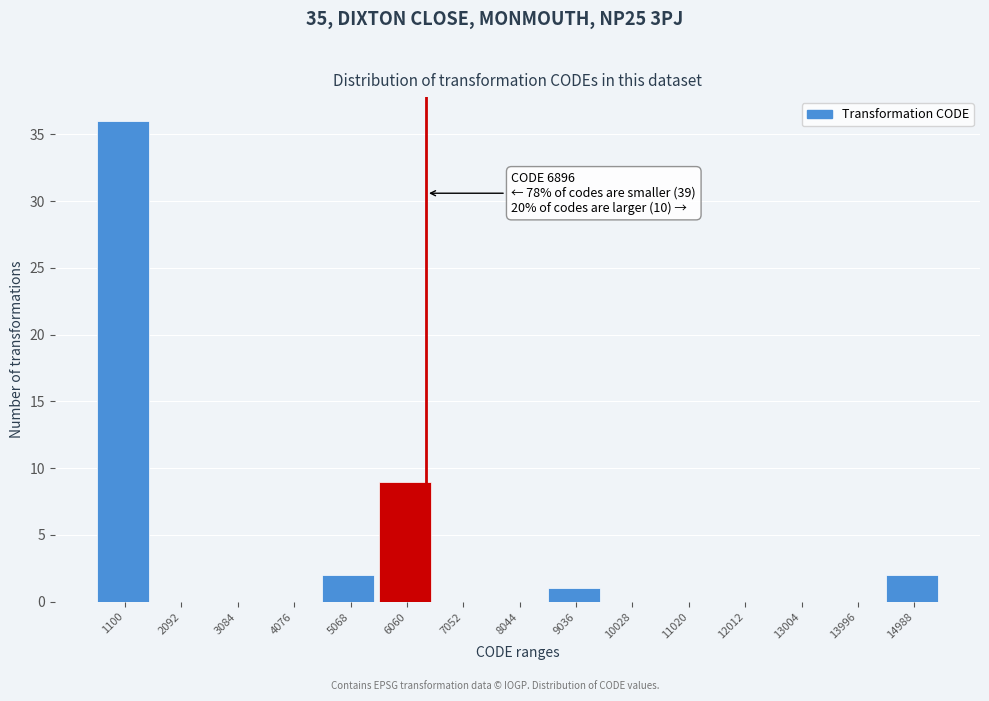

Reading left to right, extract all data points from this chart.

1100=36	2092=0	3084=0	4076=0	5068=2	6060=9	7052=0	8044=0	9036=1	10028=0	11020=0	12012=0	13004=0	13996=0	14988=2